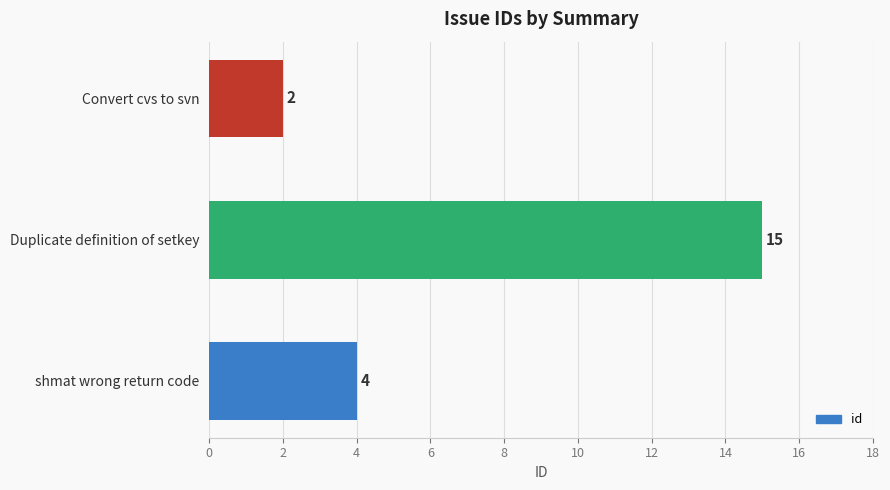

Which has a higher value, Duplicate definition of setkey or shmat wrong return code?

Duplicate definition of setkey